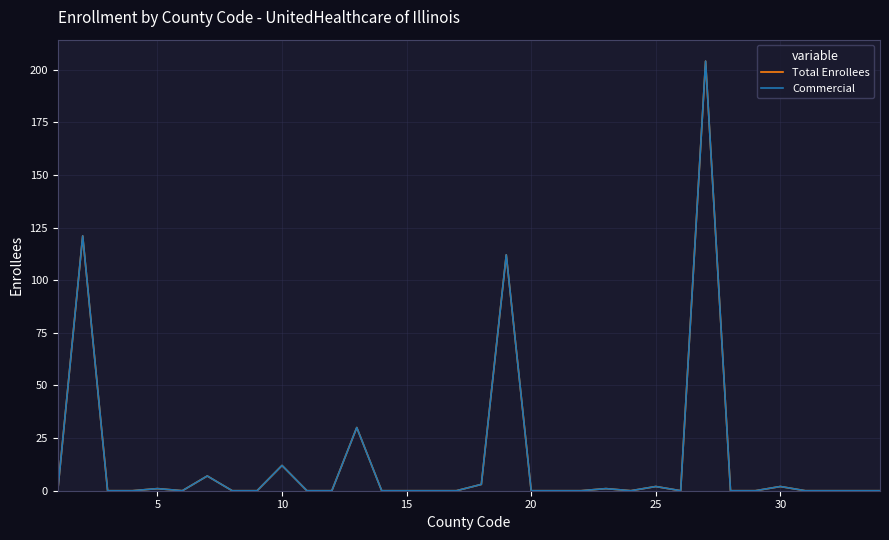

Does the chart have visible grid lines?

Yes